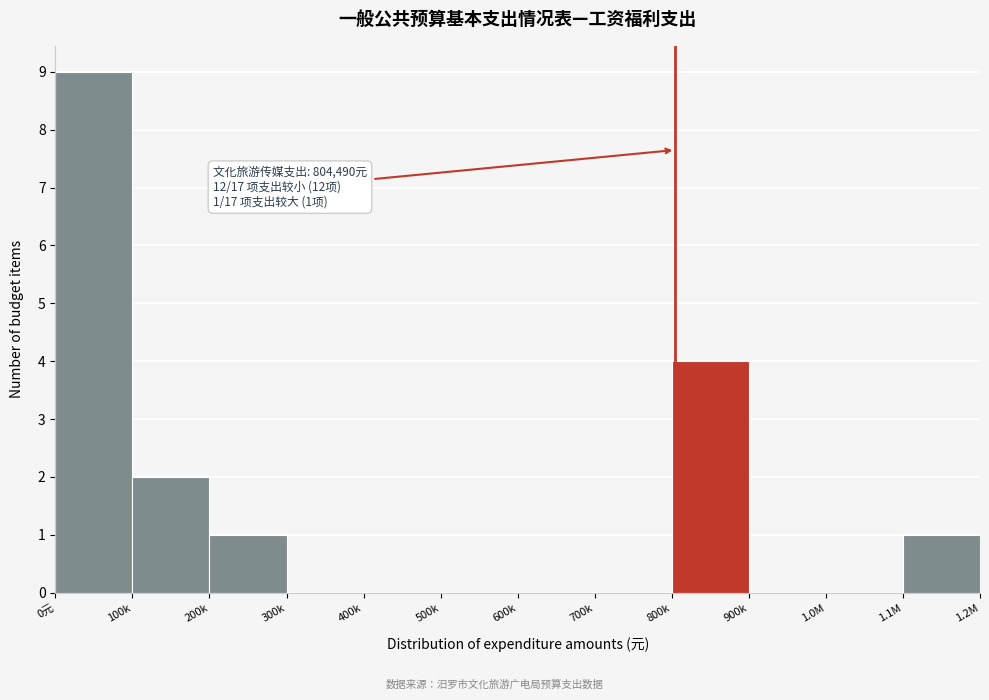

Reading left to right, list all the values displayed in this chart.

0元=9	100k=2	200k=1	300k=0	400k=0	500k=0	600k=0	700k=0	800k=4	900k=0	1.0M=0	1.1M=1